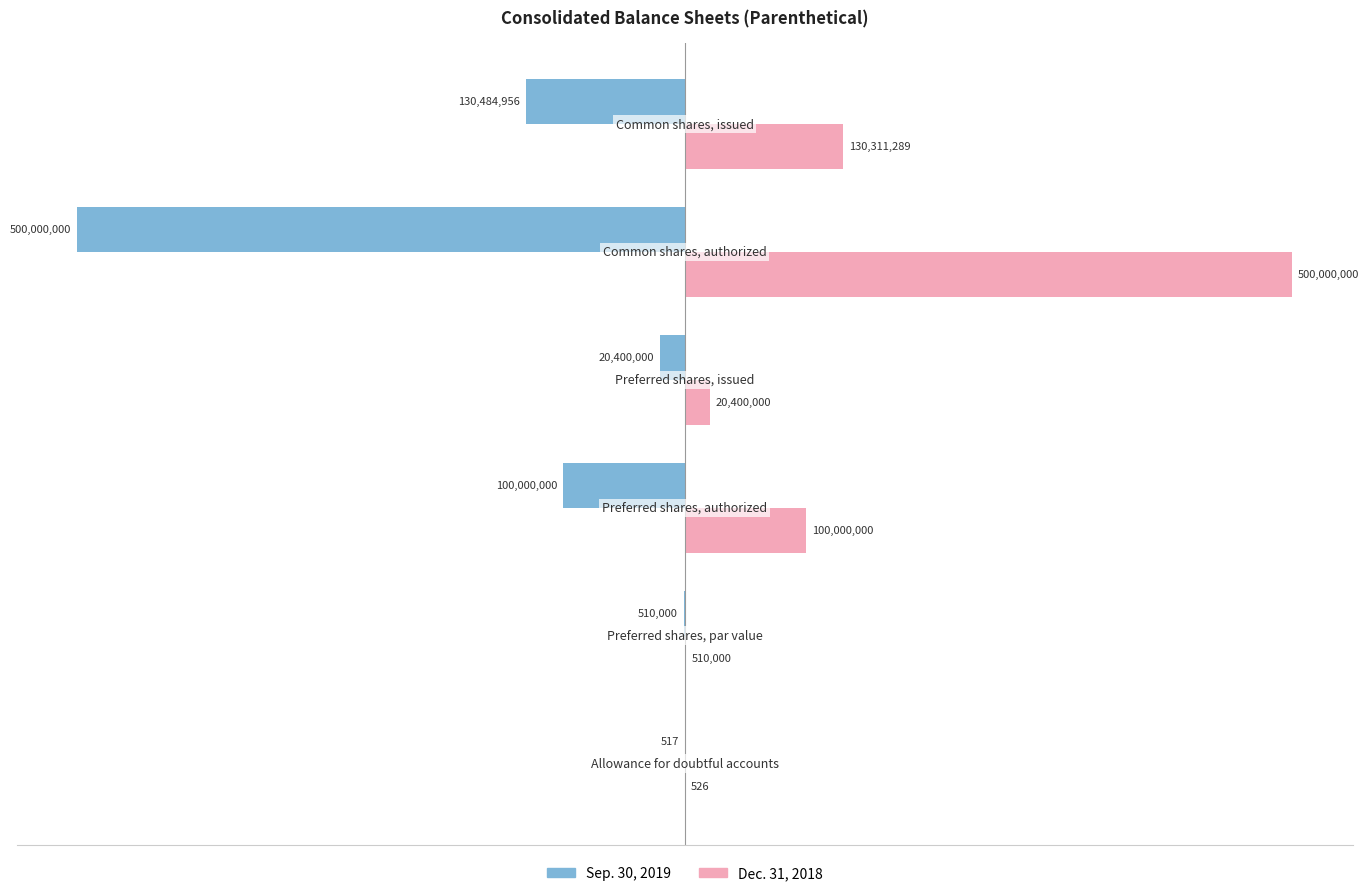

What are all the series names shown in the legend?

Sep. 30, 2019, Dec. 31, 2018